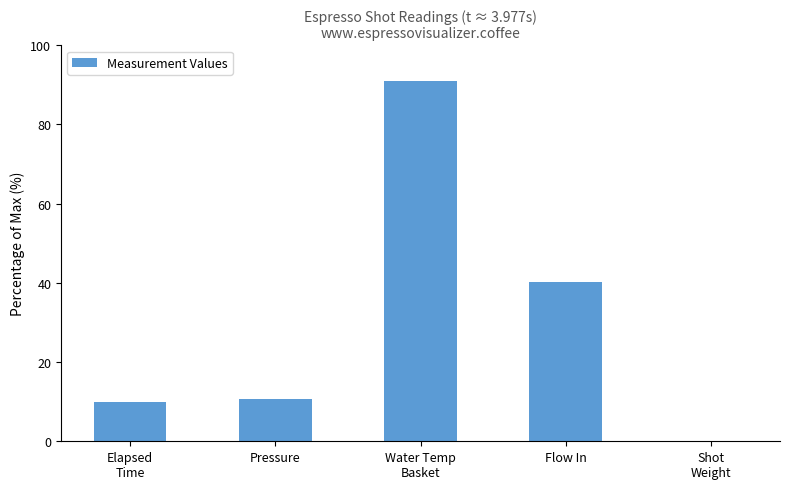

At which label is the value closest to 45?

Flow In